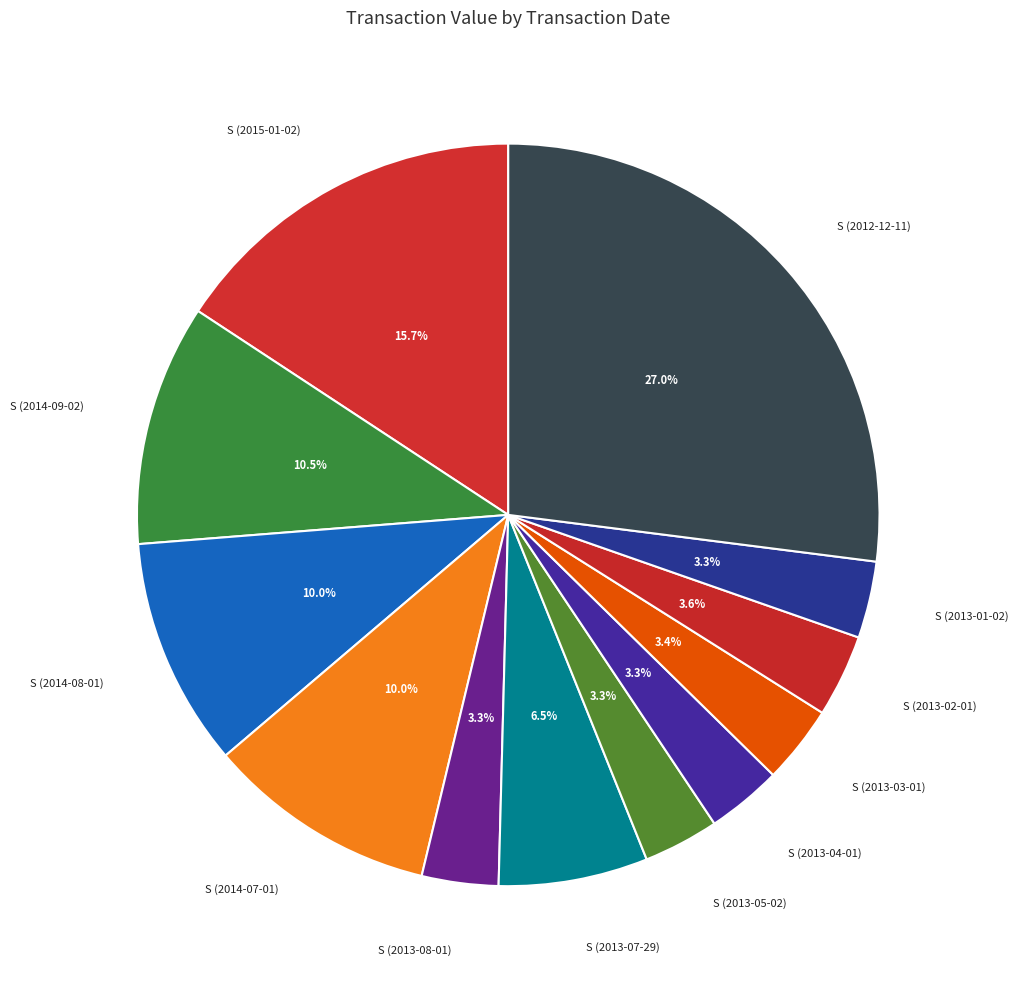

Approximately how many times larger is the value at S (2012-12-11) compared to S (2013-02-01)?

7.5